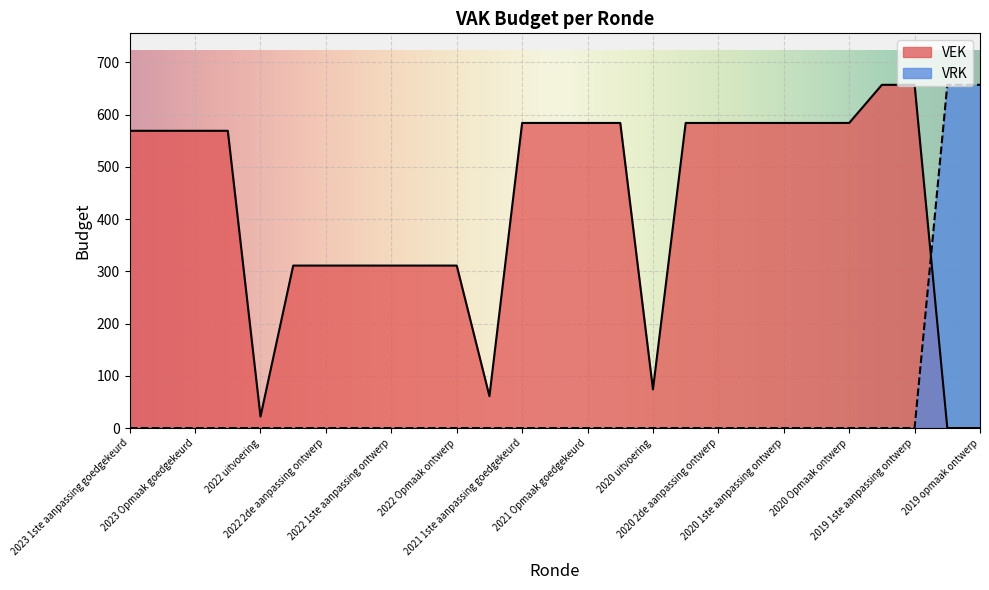

How many distinct data groups are displayed?

2